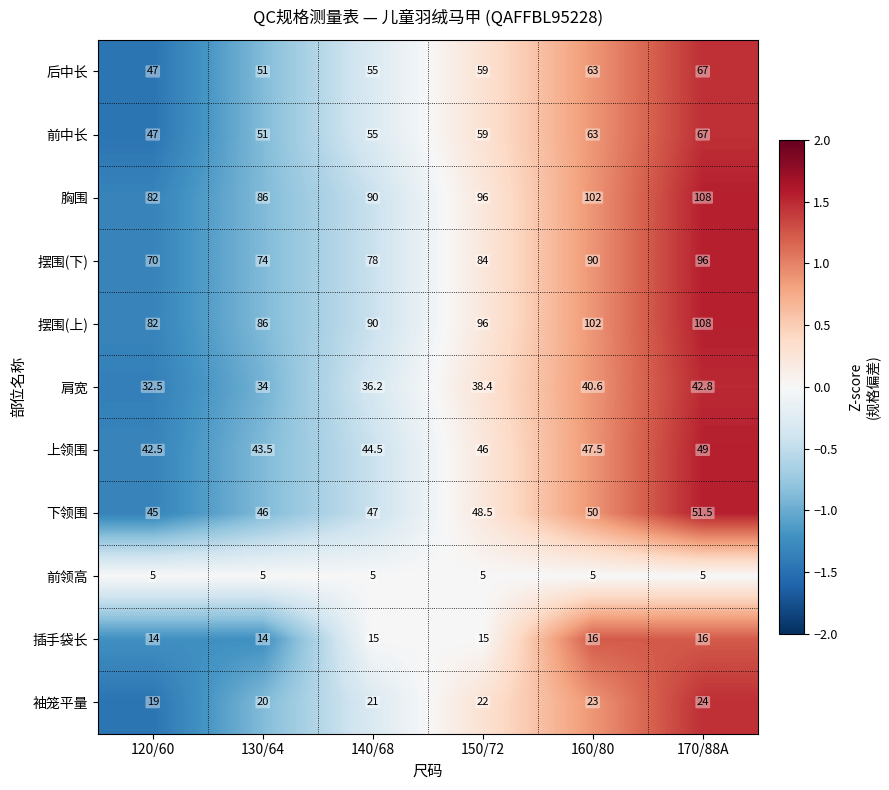

The value of 袖笼平量 at 170/88A is 33.9. True or false?

False